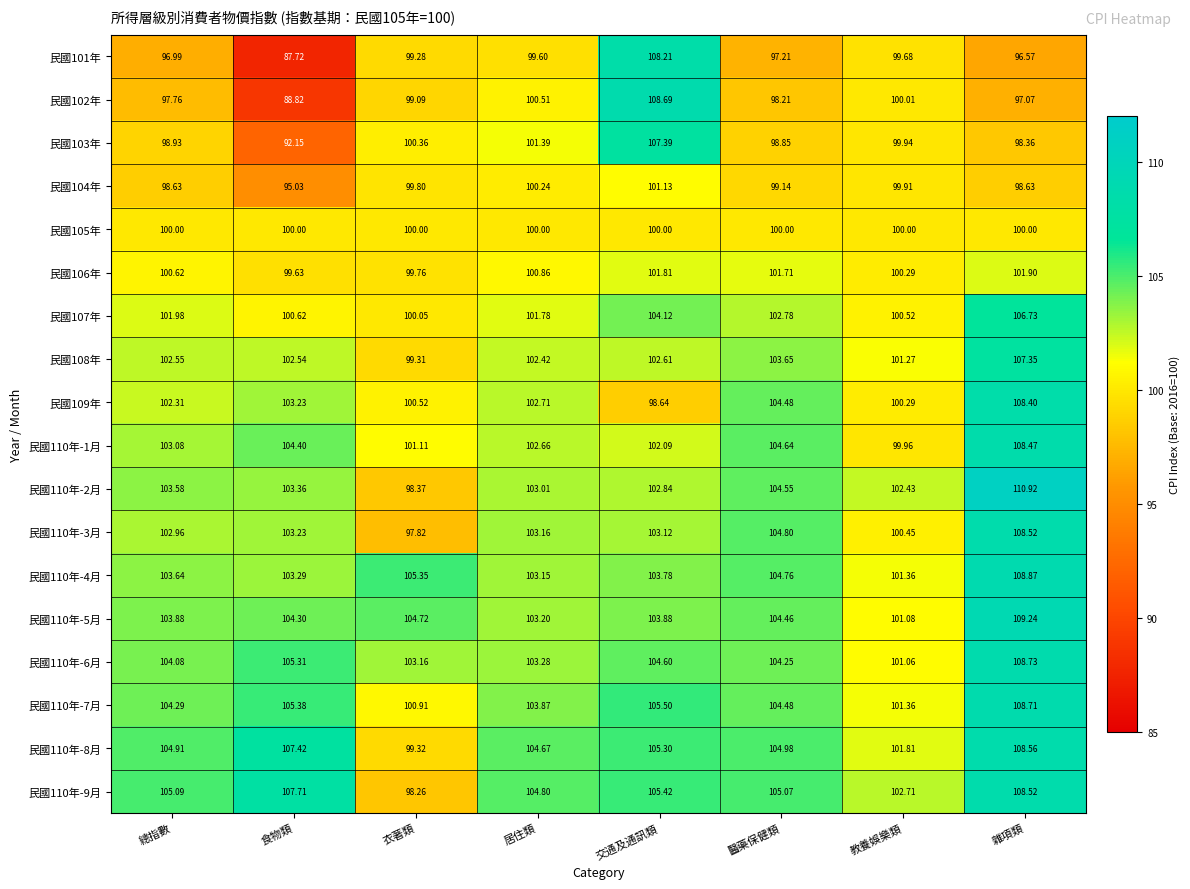

At which category does the chart reach its minimum across all series?

食物類